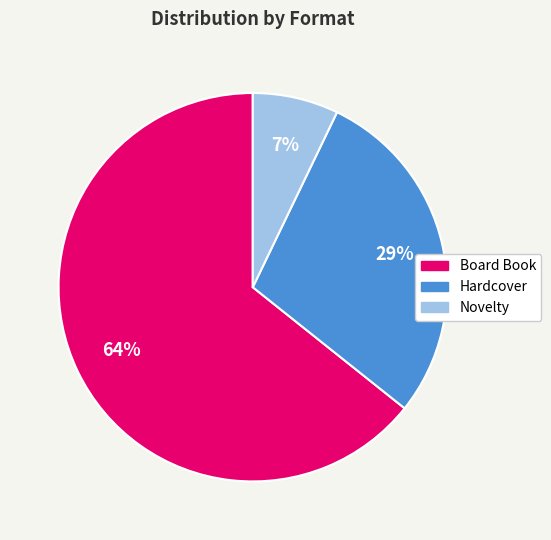

Count the number of slices in the pie.

3